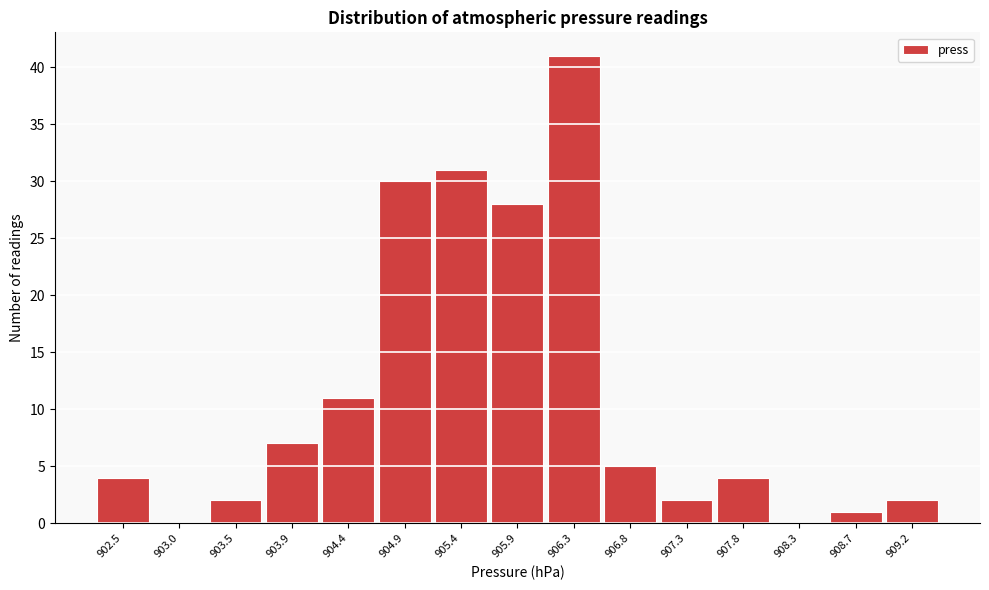

Reading right to left, transcribe all the data shown in this chart.

909.2=2	908.7=1	908.3=0	907.8=4	907.3=2	906.8=5	906.3=41	905.9=28	905.4=31	904.9=30	904.4=11	903.9=7	903.5=2	903.0=0	902.5=4